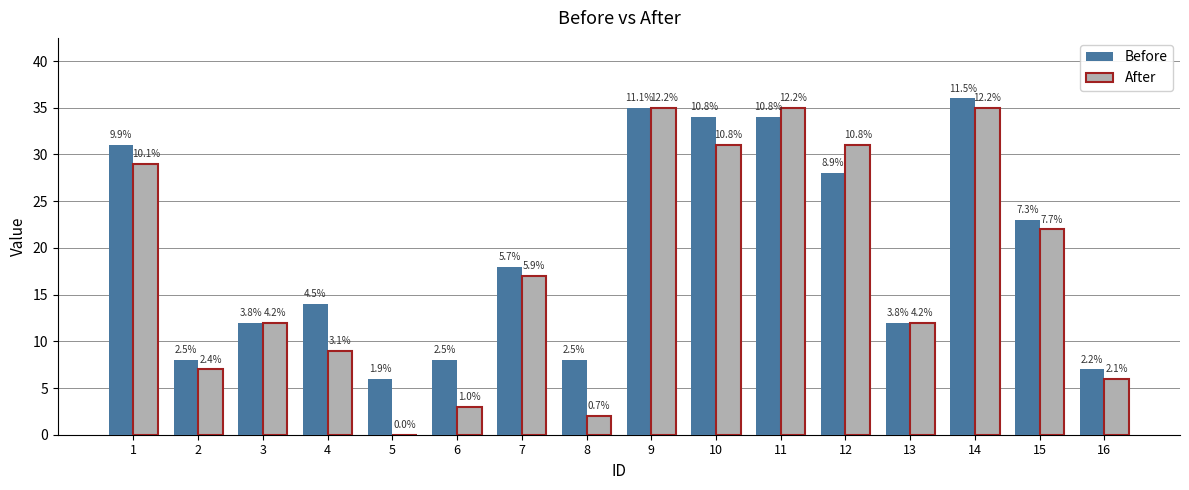

Are the bars horizontal?

No